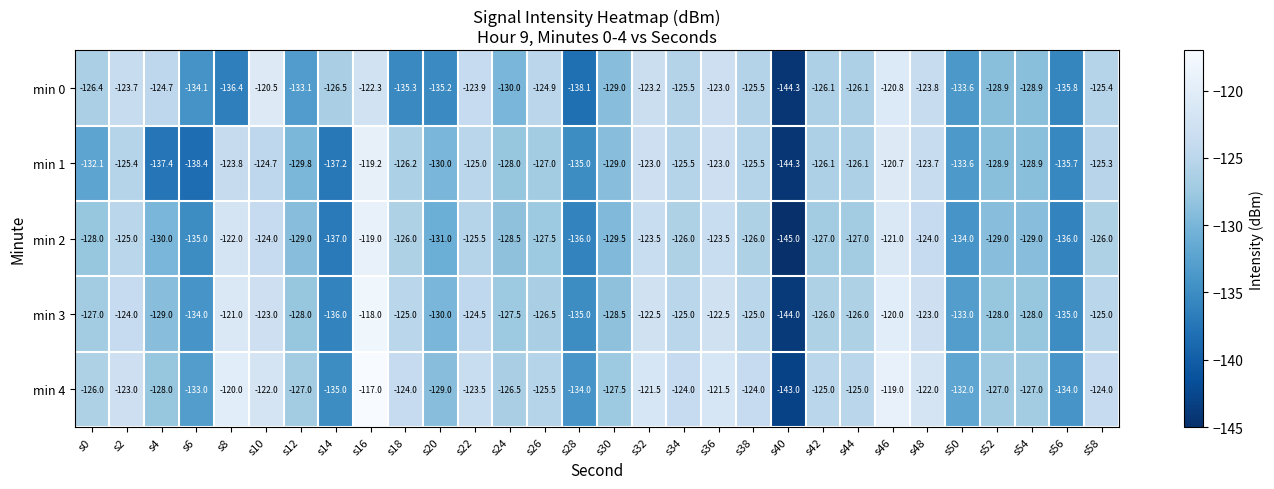

At which label is min 2 closest to -132?

s20